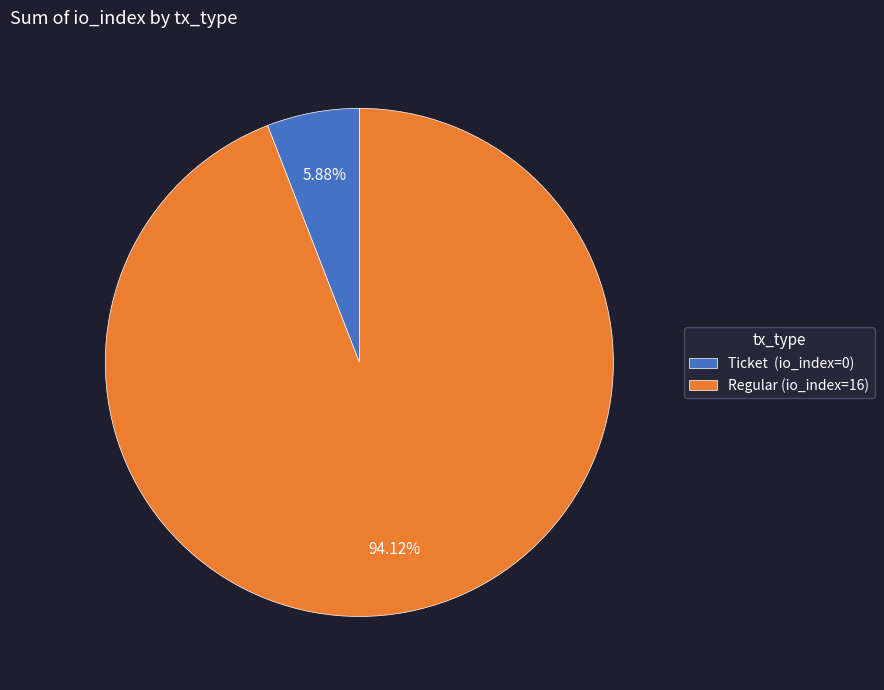

Does Regular (io_index=16) account for over 50% of the chart?

Yes